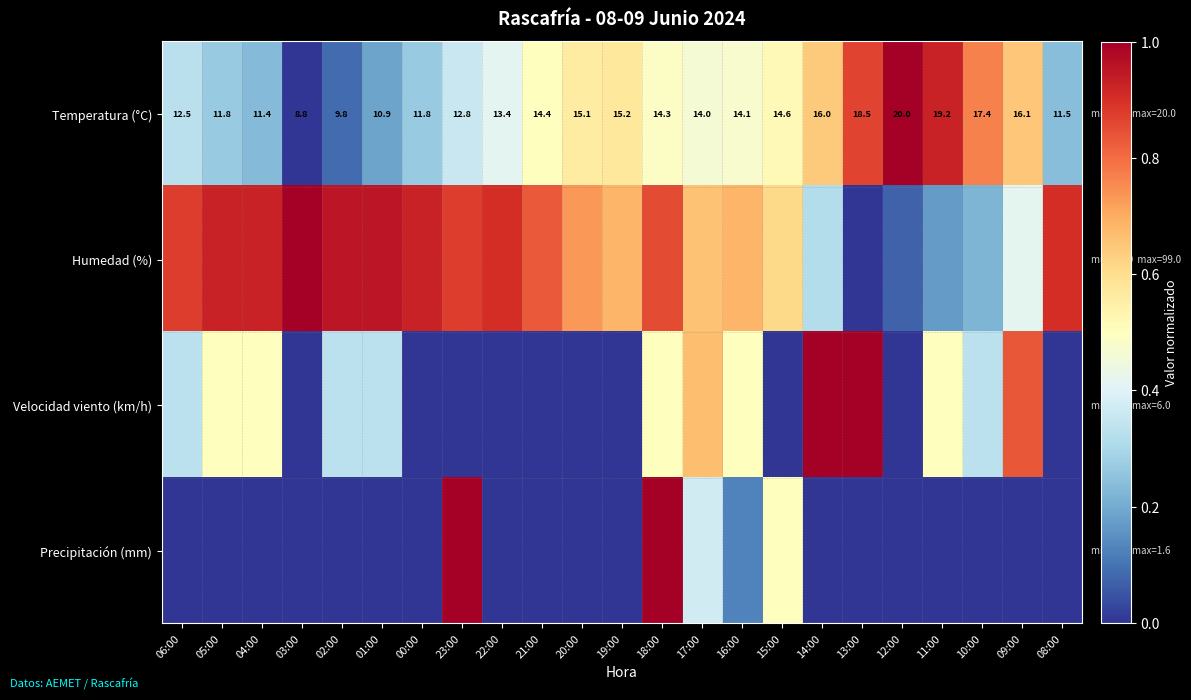

The Precipitación (mm) series shows 1.6 at 18:00. True or false?

False